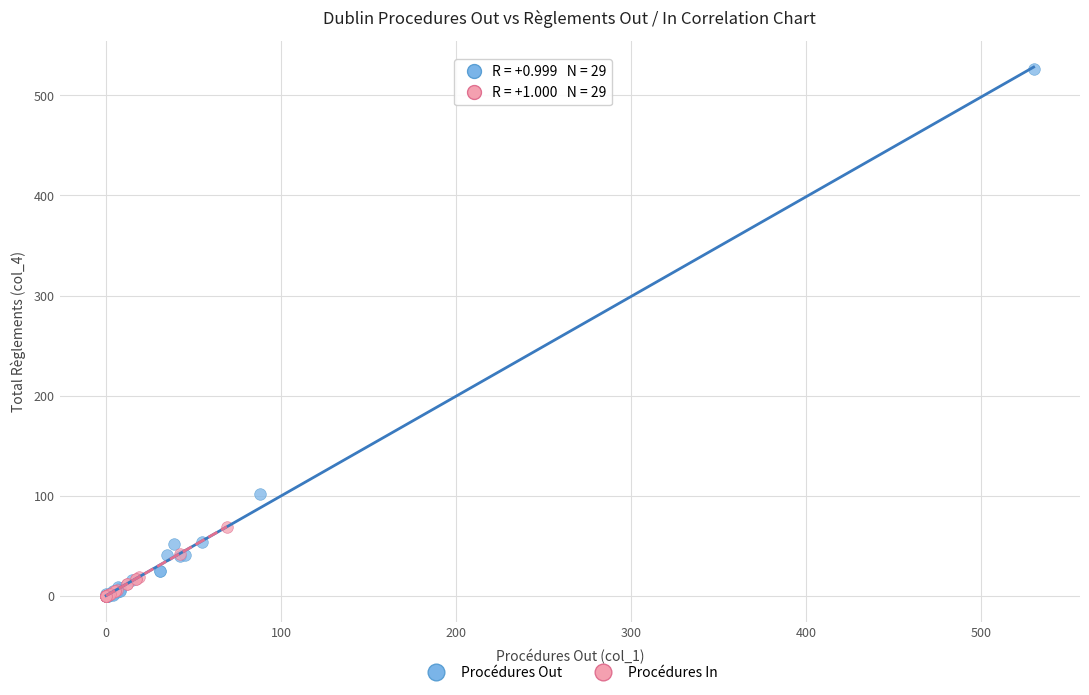

Which series reaches the maximum Y coordinate?

Procédures Out